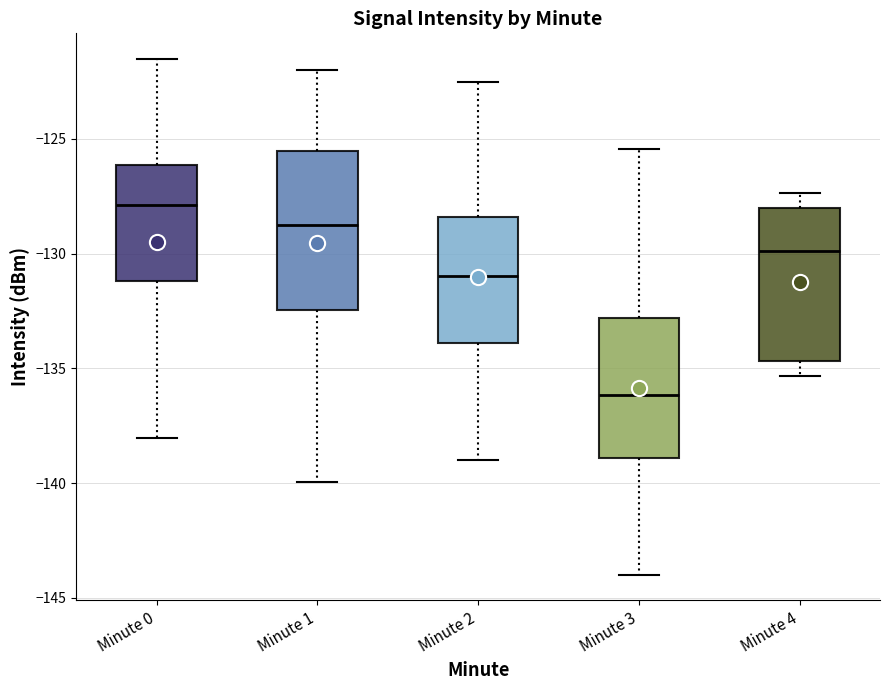

Where does the median line of the box for Minute 2 sit on the y-axis? The values are not printed on the chart, so give them approximately, as read against the axis.

-131.0